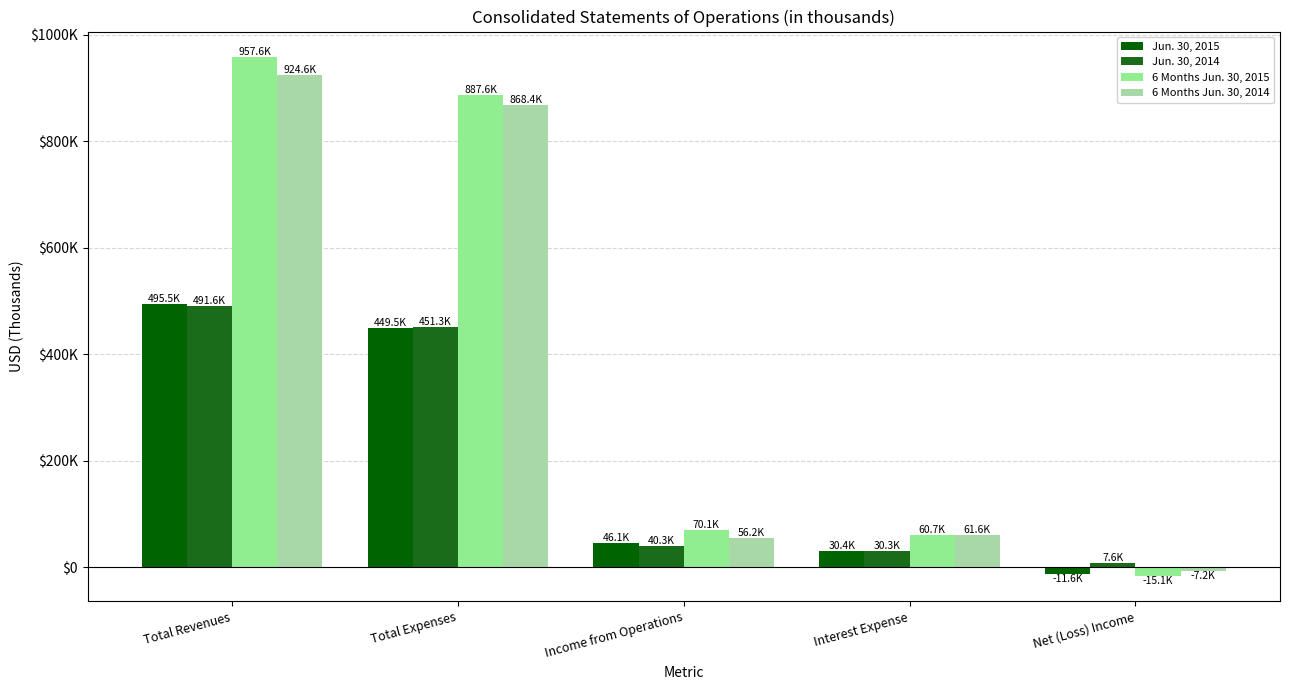

Where is Jun. 30, 2014 nearest to the value 249581?

Total Expenses